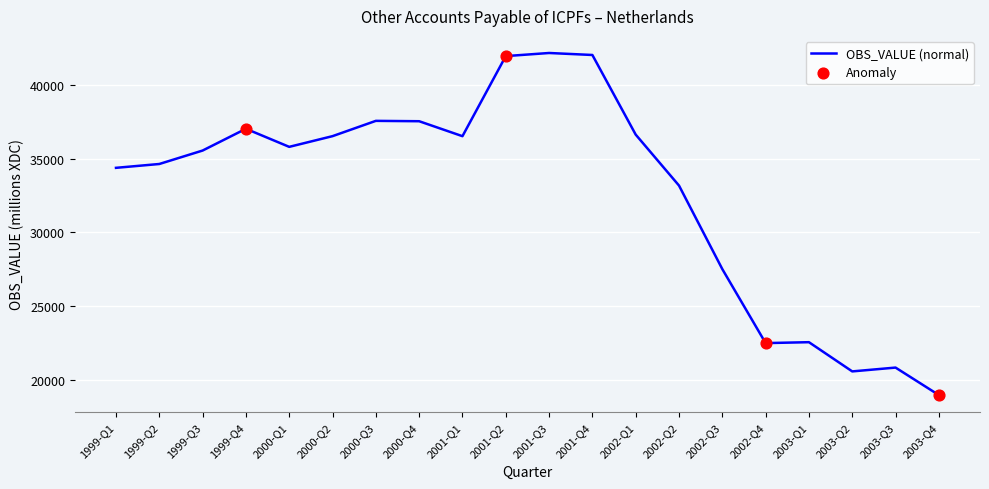

What is the change in value from 2001-Q4 to 2003-Q4?

-23035